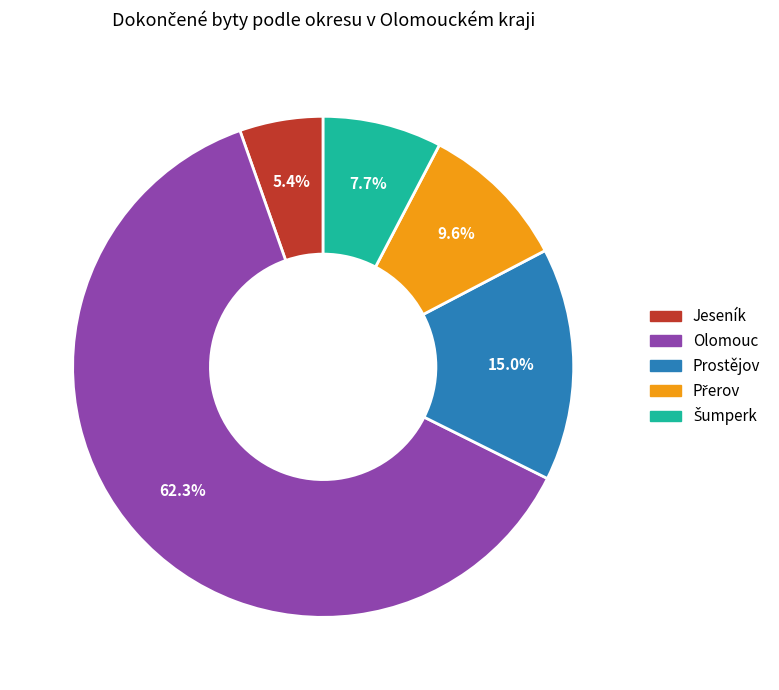

Approximately how many times larger is the value at Prostějov compared to Jeseník?

2.8